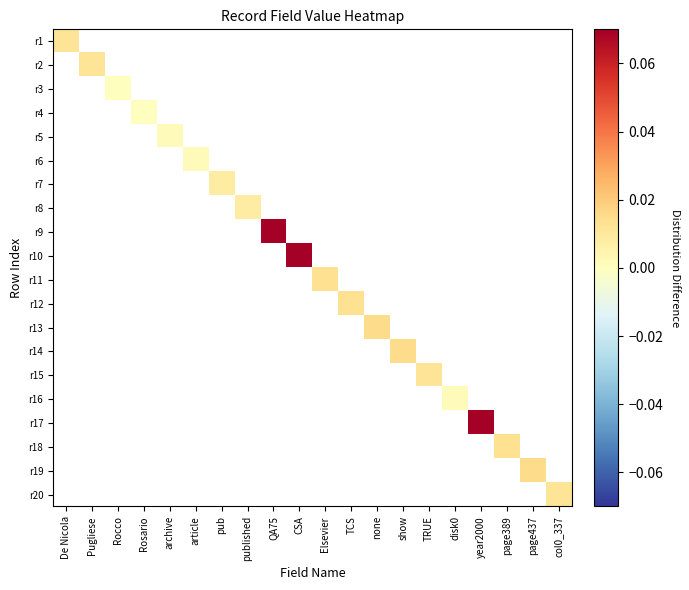

How many categories are shown in the chart?

20